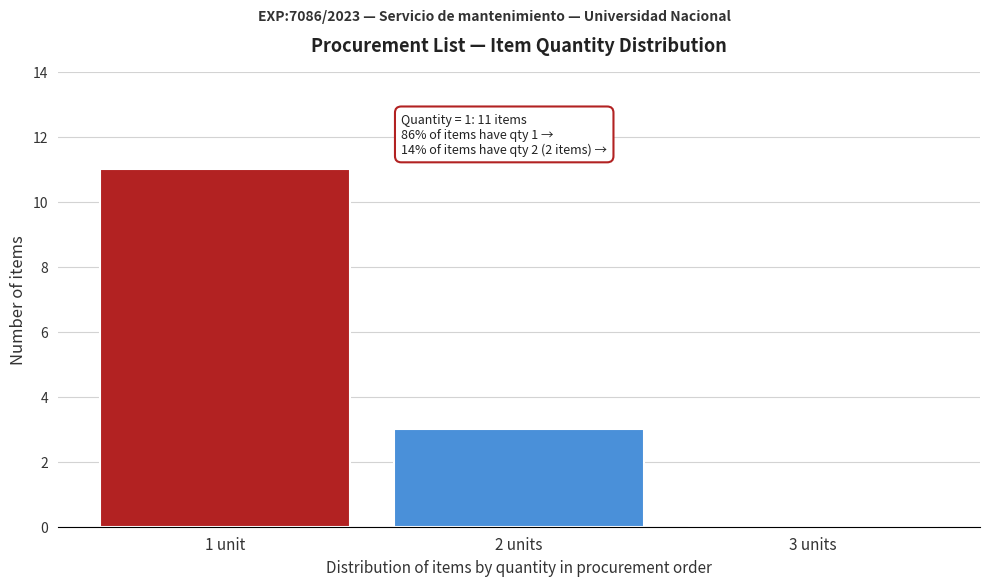

Reading left to right, what are all the values shown in this chart?

1 unit=11	2 units=3	3 units=0